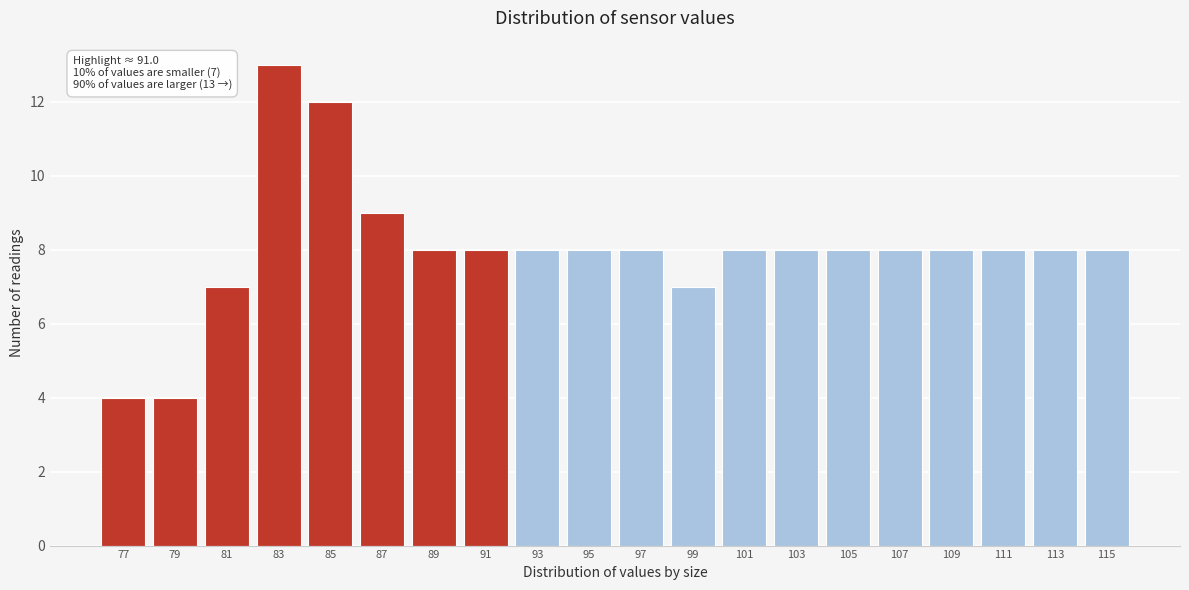

Reading right to left, list all the values displayed in this chart.

115=8	113=8	111=8	109=8	107=8	105=8	103=8	101=8	99=7	97=8	95=8	93=8	91=8	89=8	87=9	85=12	83=13	81=7	79=4	77=4